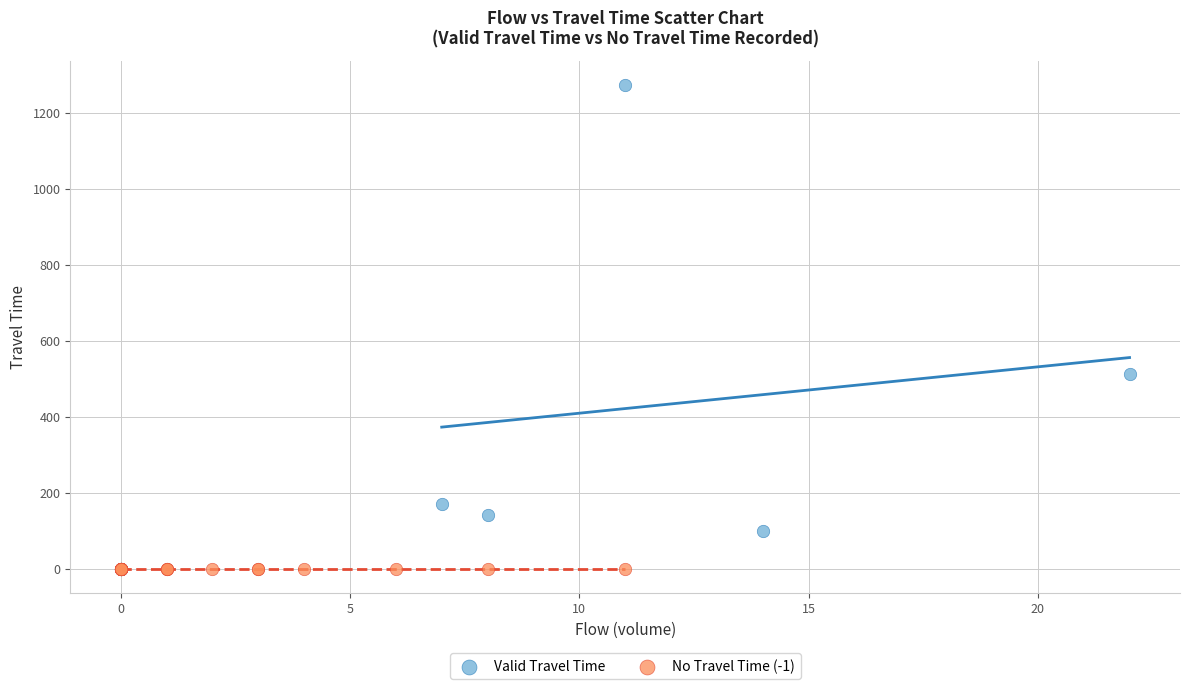

Which series reaches the minimum Y coordinate?

No Travel Time (-1)